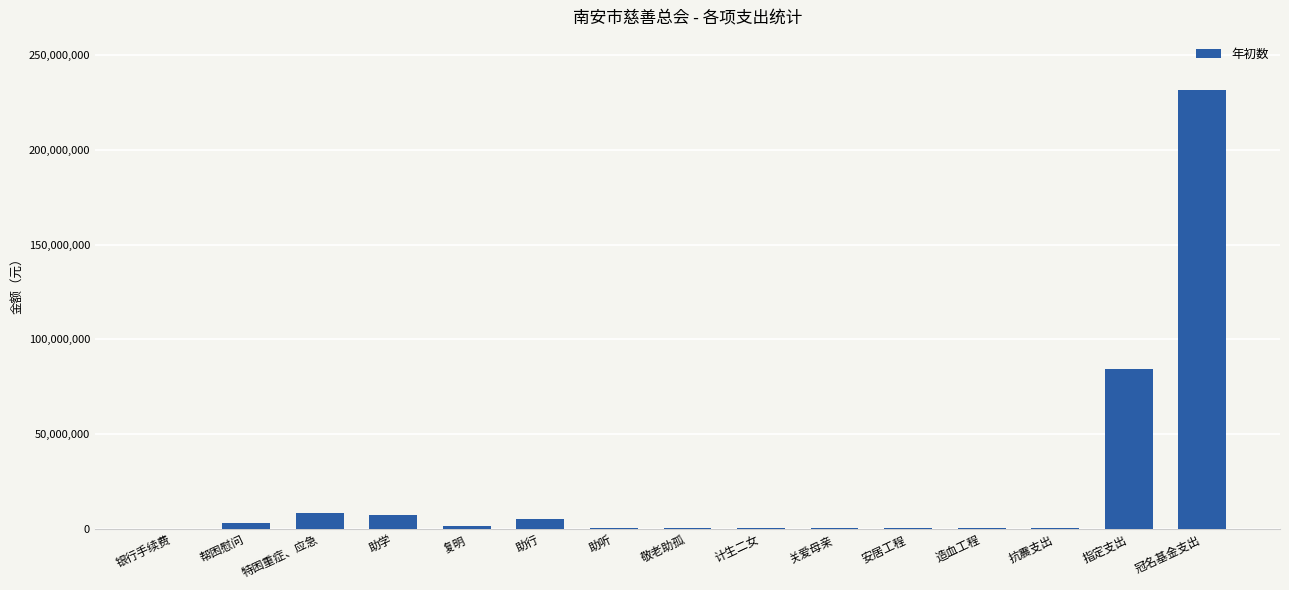

What is the greatest value displayed?

231940611.5